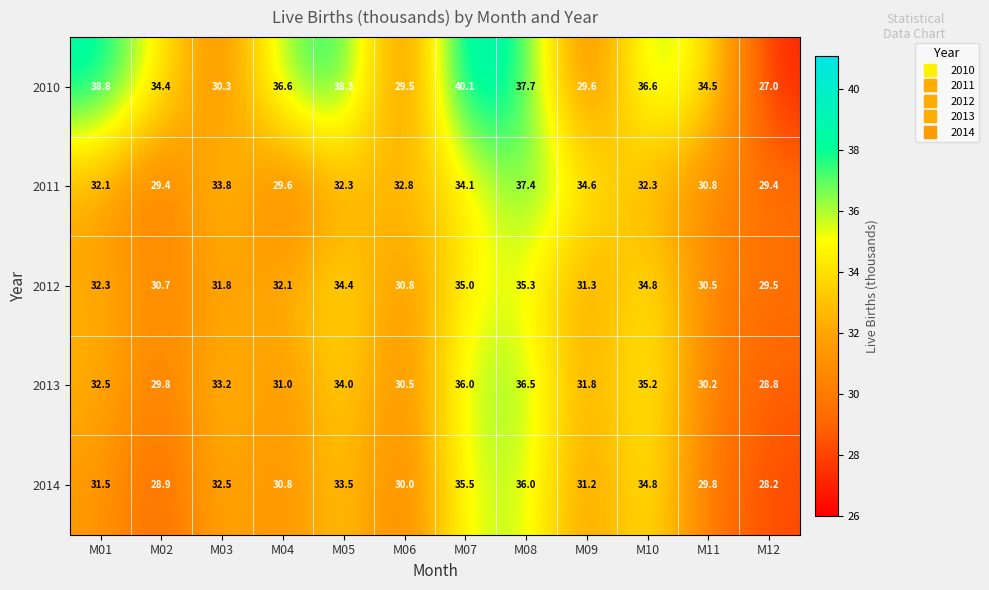

What is the difference between the maximum and minimum values in the 2013 series?

7.7